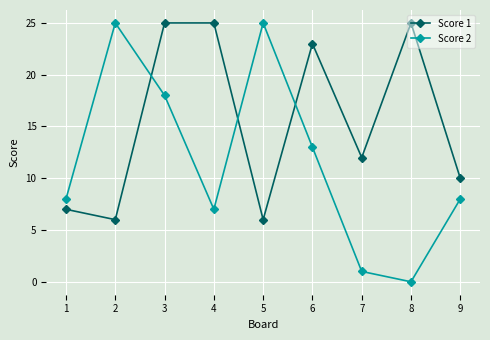

The value of Score 2 at 2 is 10. True or false?

False